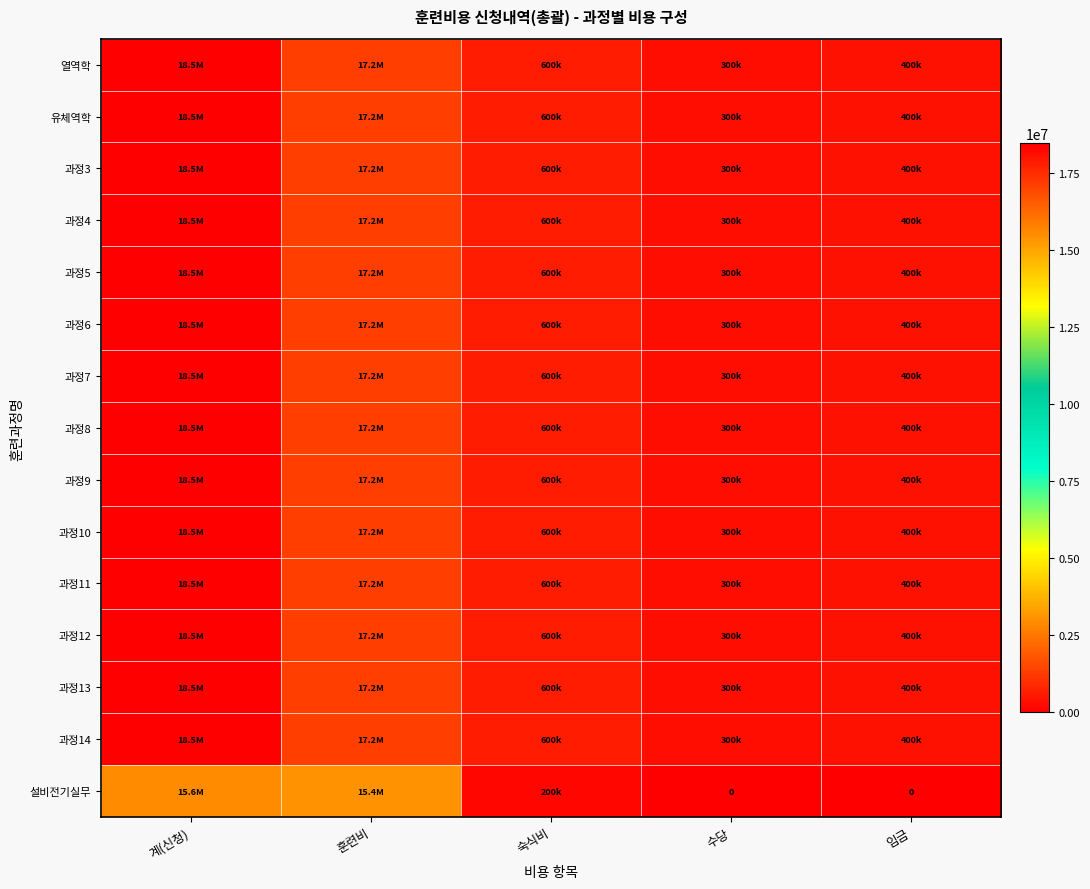

At which label does 과정7 first exceed 600000?

계(신청)